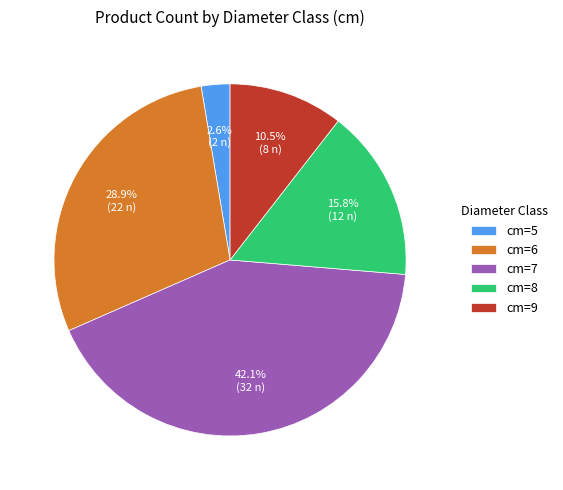

How many segments does this pie chart have?

5